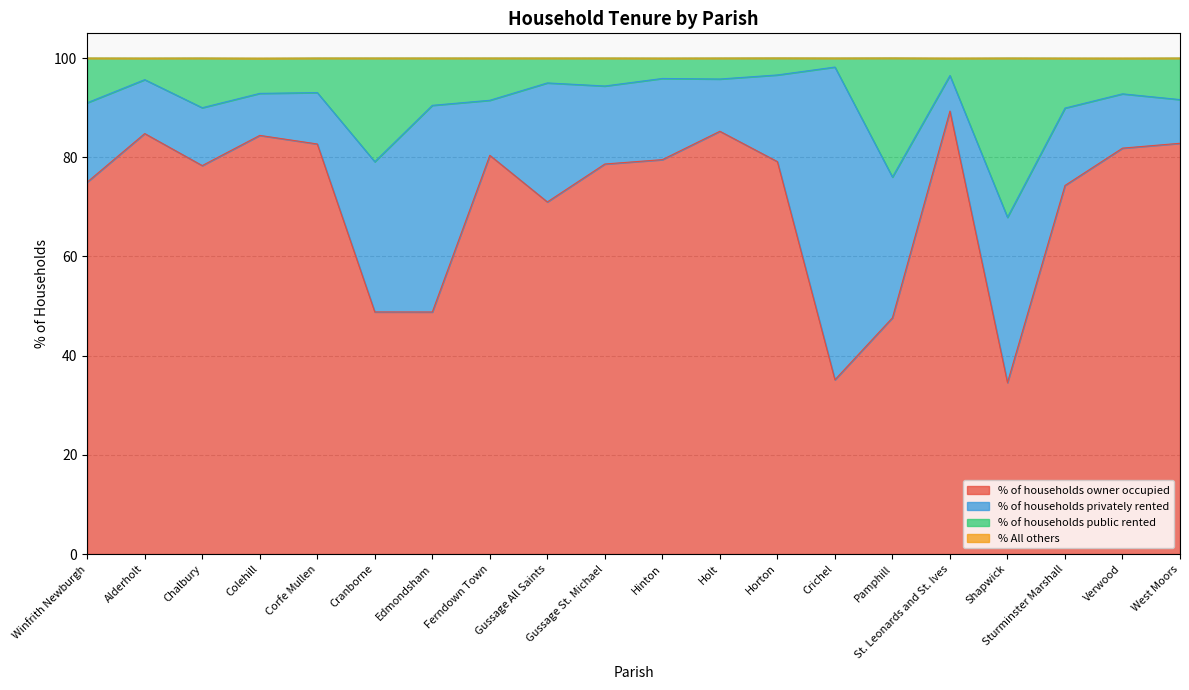

What is the total value across all series at Crichel?

100.0